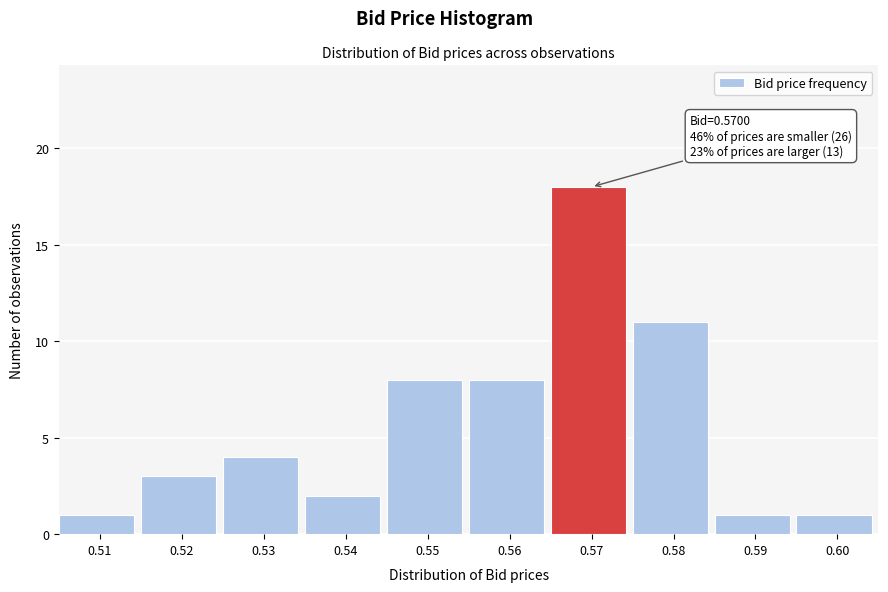

Over which range of the x-axis is the bar tallest?

0.565 to 0.575